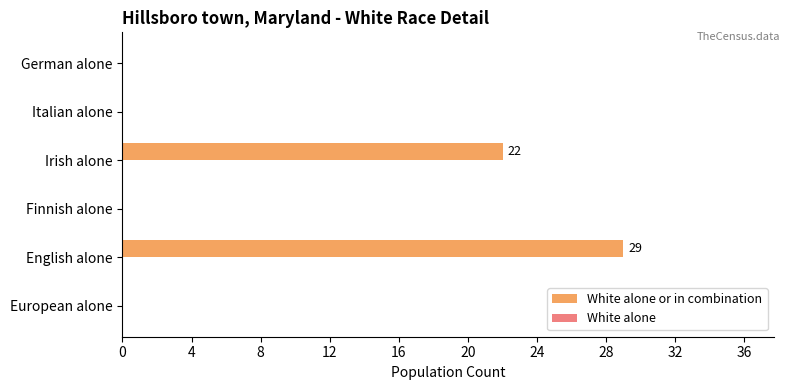

What is the change in value from Irish alone to German alone?

-22